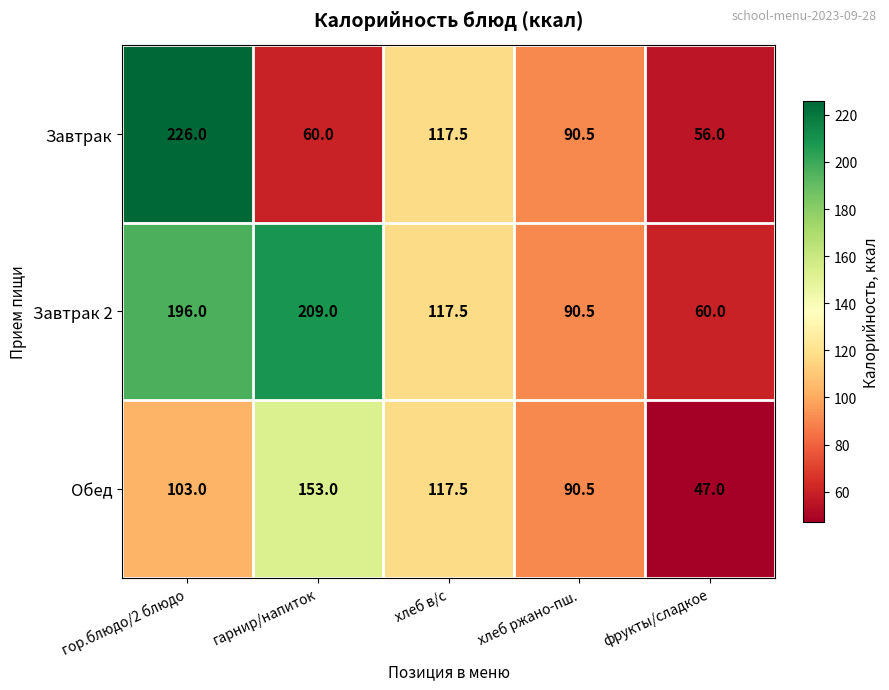

Which series has the largest total across all categories?

Завтрак 2